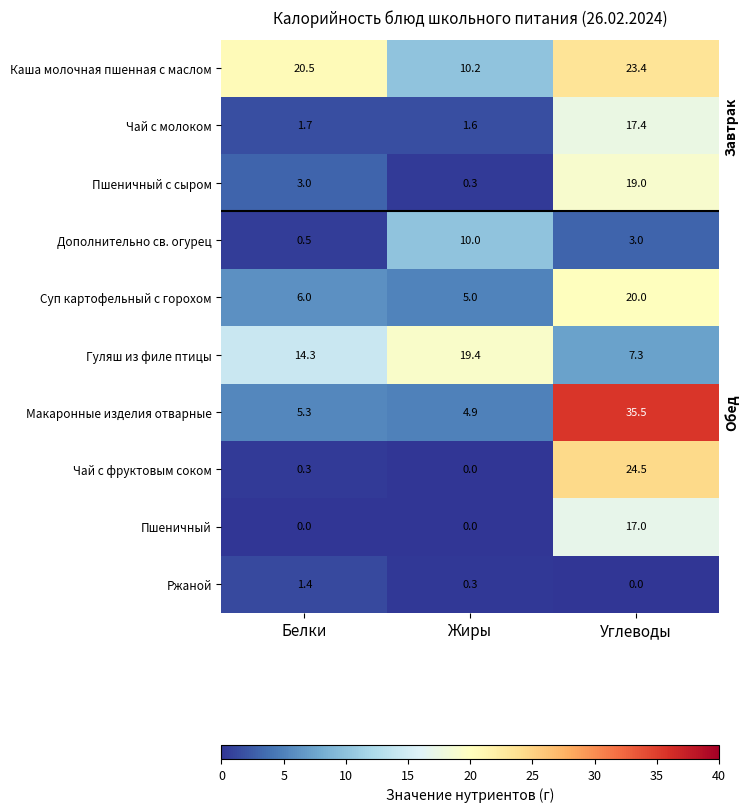

Count the number of data series in this chart.

10